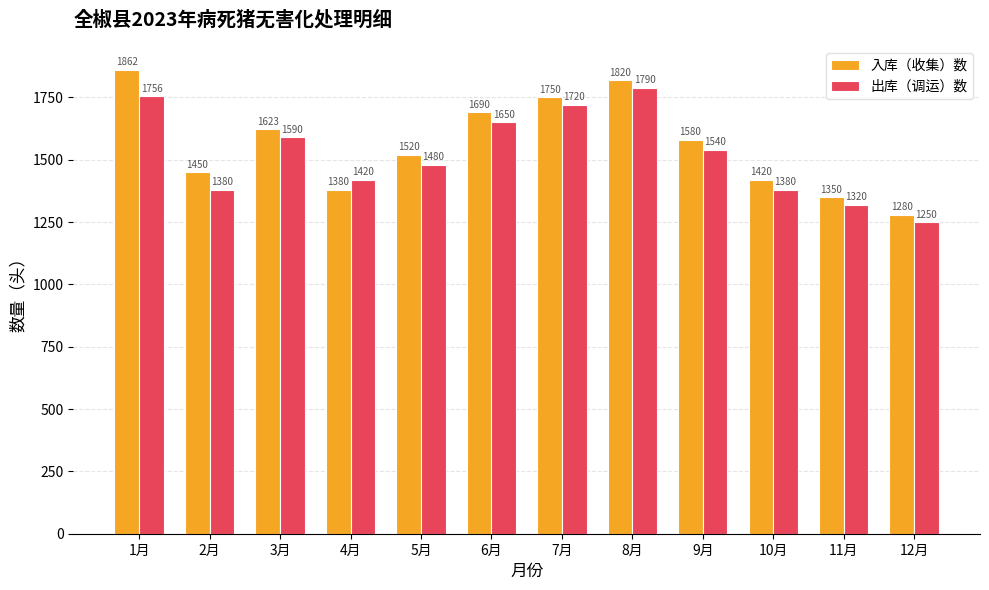

What is the sum of all 出库（调运）数 values?

18276